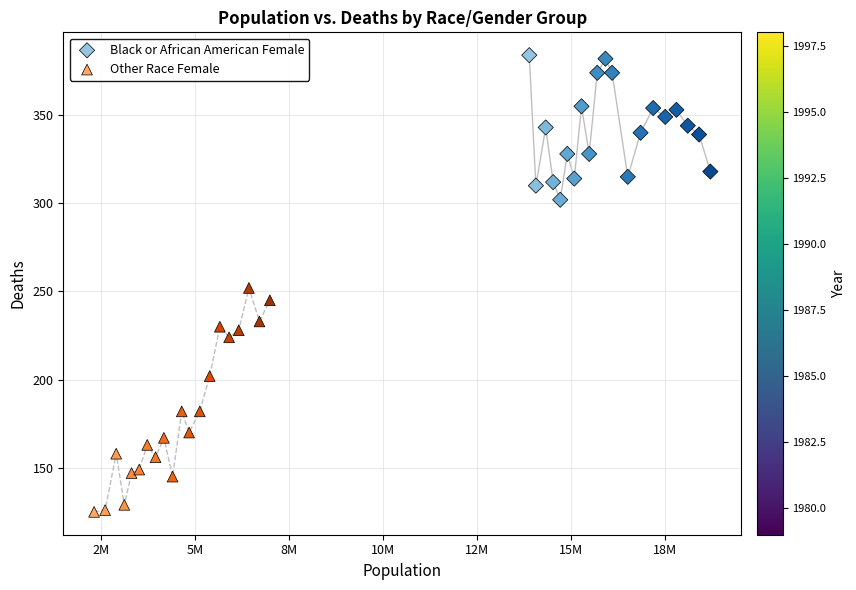

Which series reaches the minimum Y coordinate?

Other Race Female